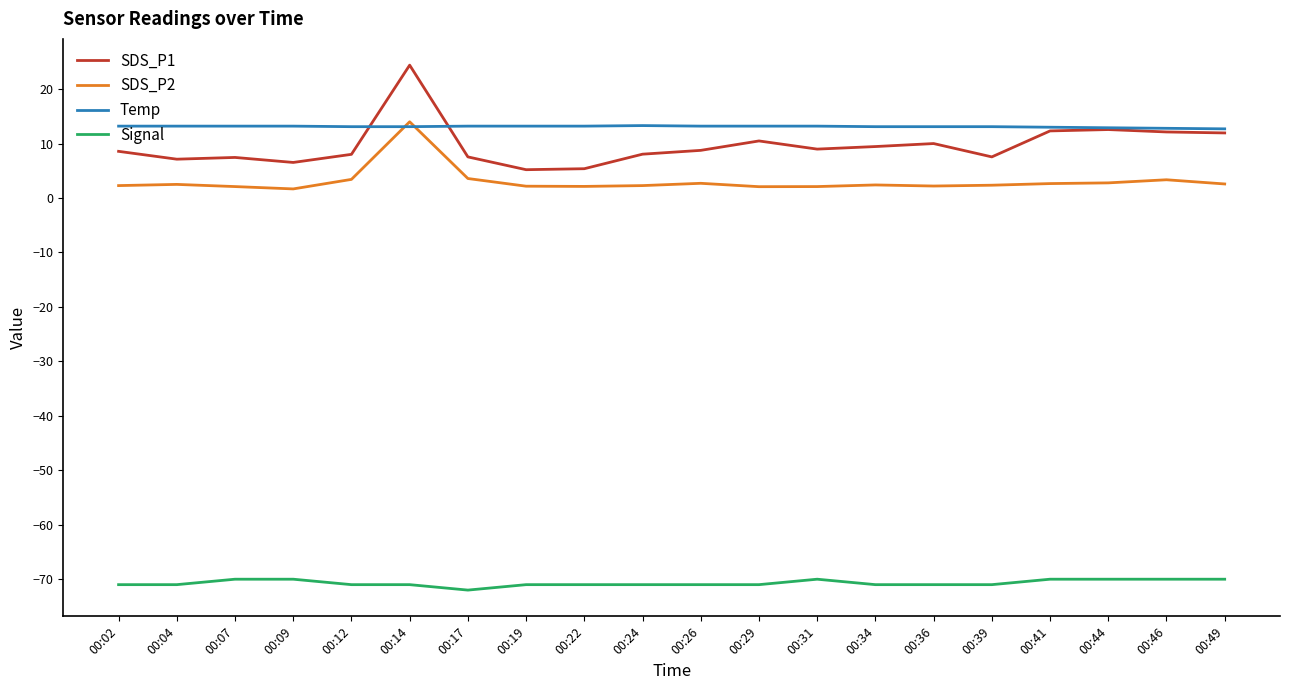

What are all the series names shown in the legend?

SDS_P1, SDS_P2, Temp, Signal